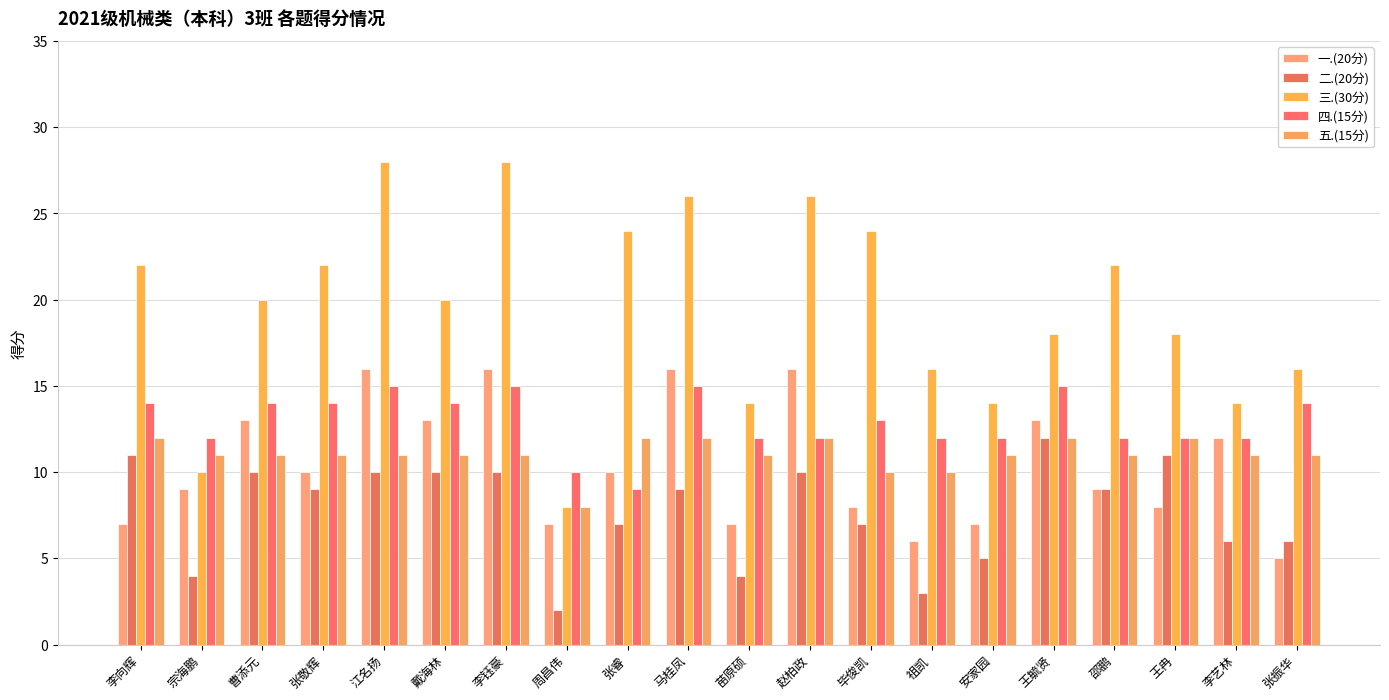

Count the number of categories in the chart.

20